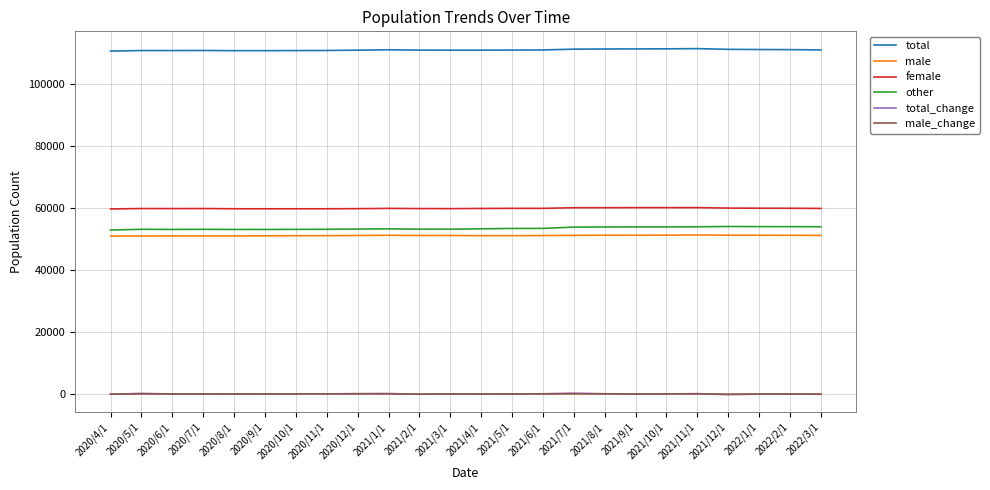

The value of male at 2020/5/1 is 51015. True or false?

True